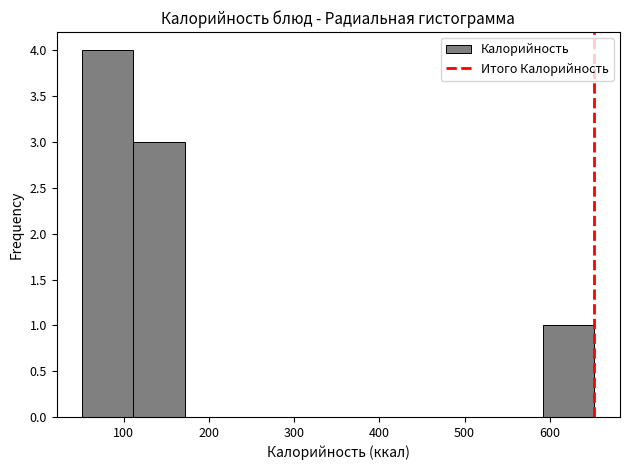

Which range on the x-axis has the tallest bar?

50 to 110